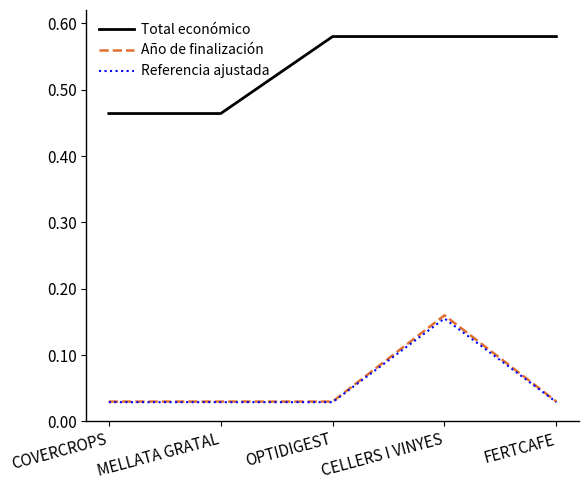

Is this an area chart (filled region under the line)?

No